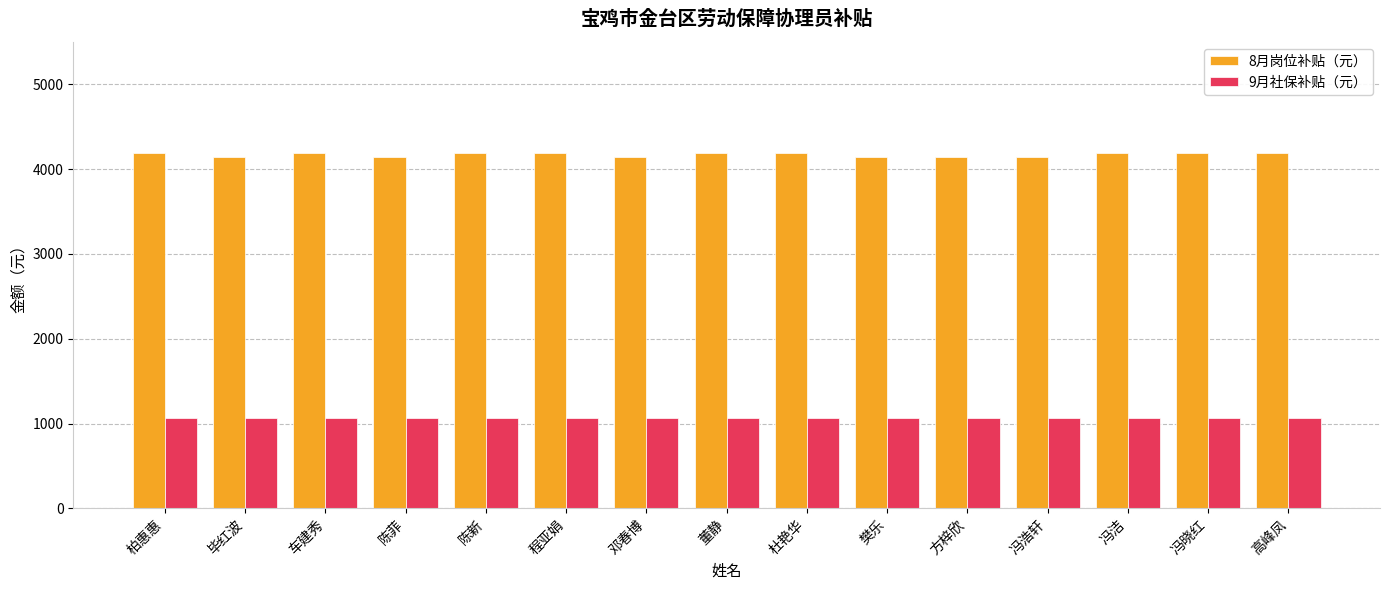

How many series are shown in this chart?

2